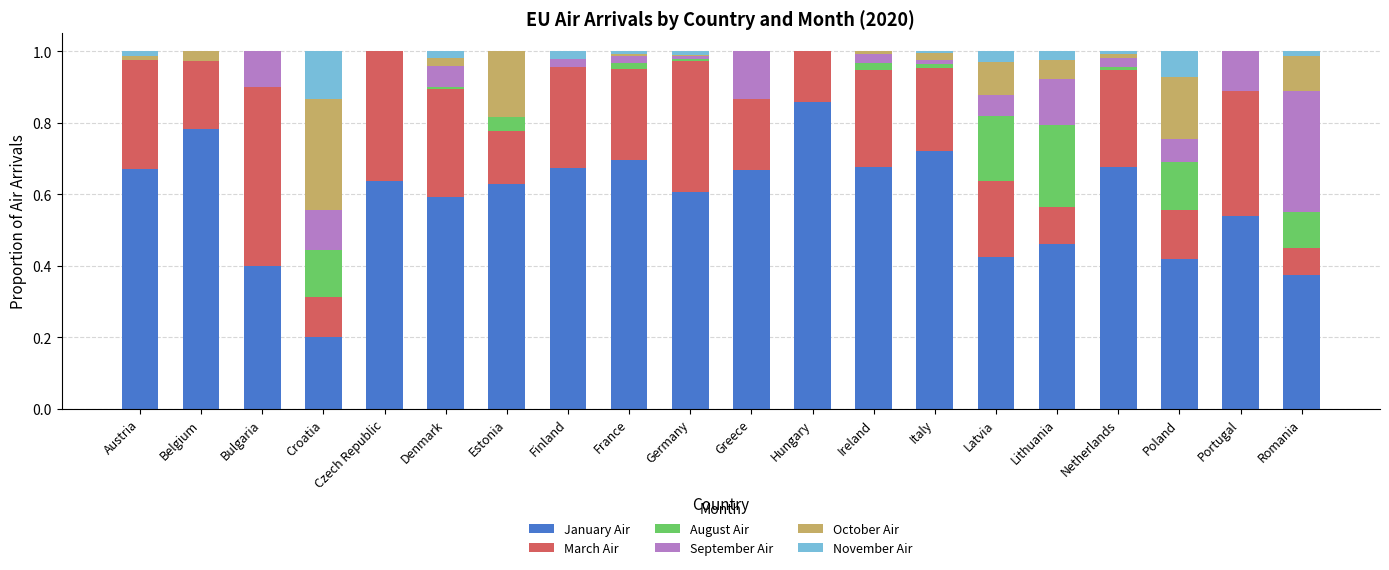

At which label does January Air reach its peak?

Hungary